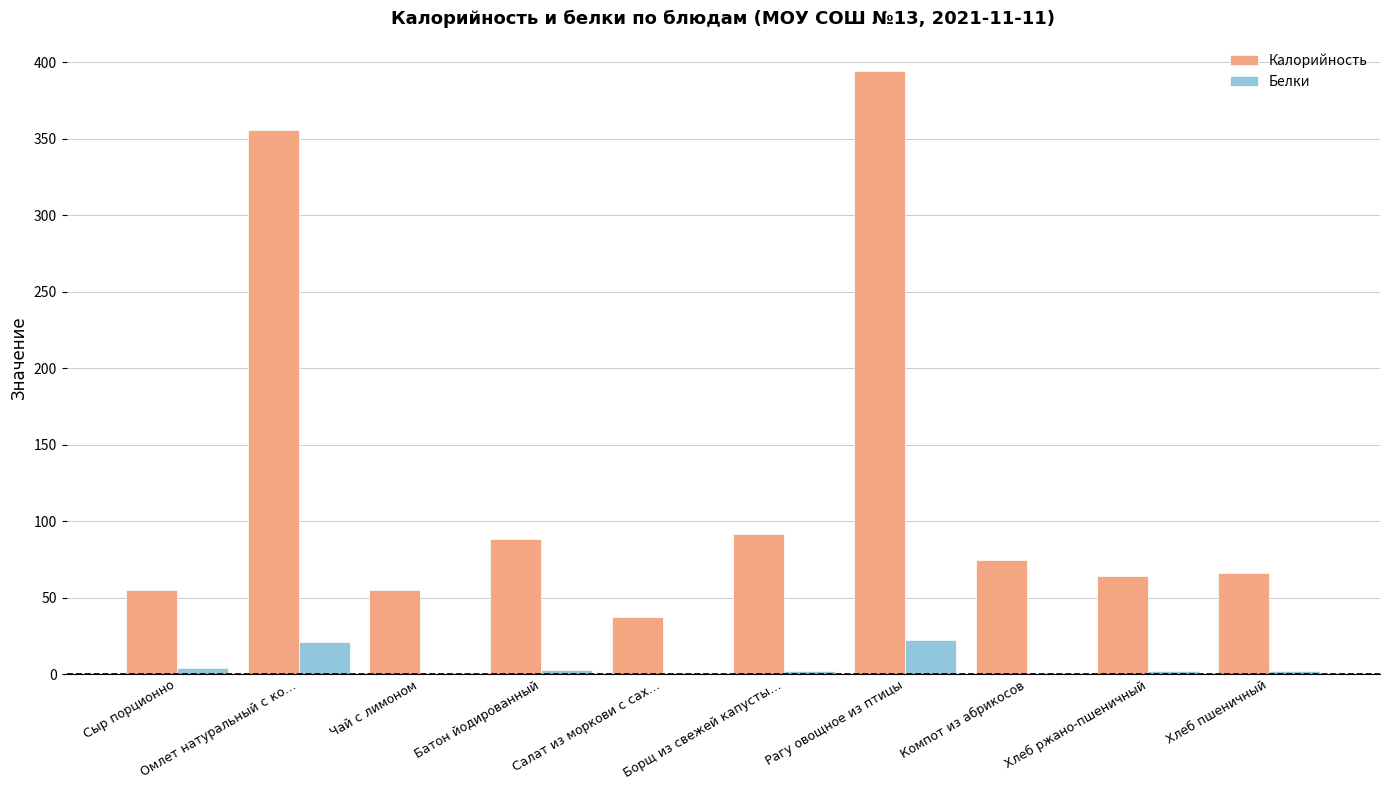

What is the sum of all Калорийность values?

1281.9